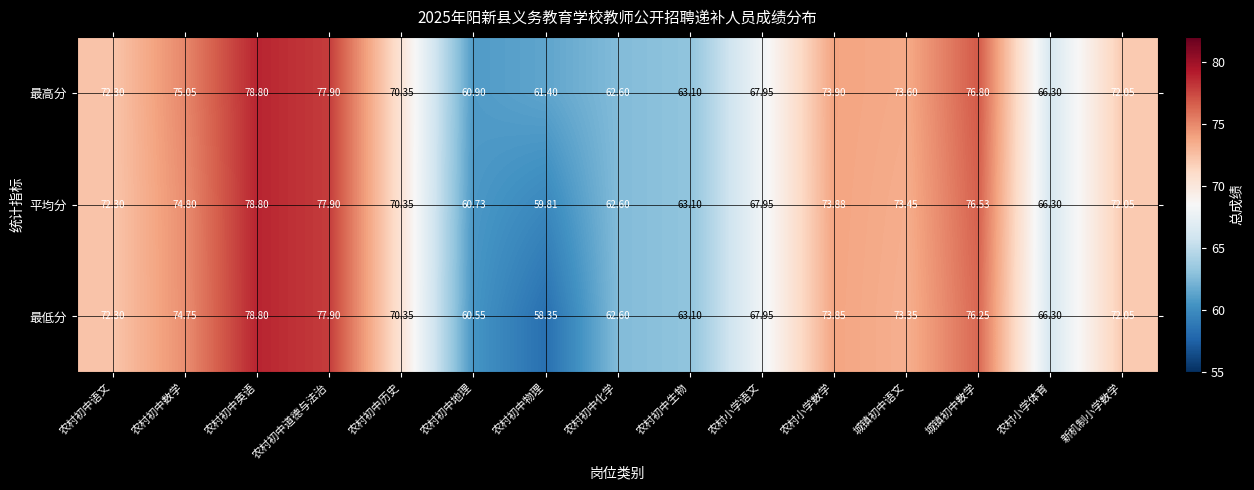

At which label does 最低分 first exceed 72?

农村初中语文